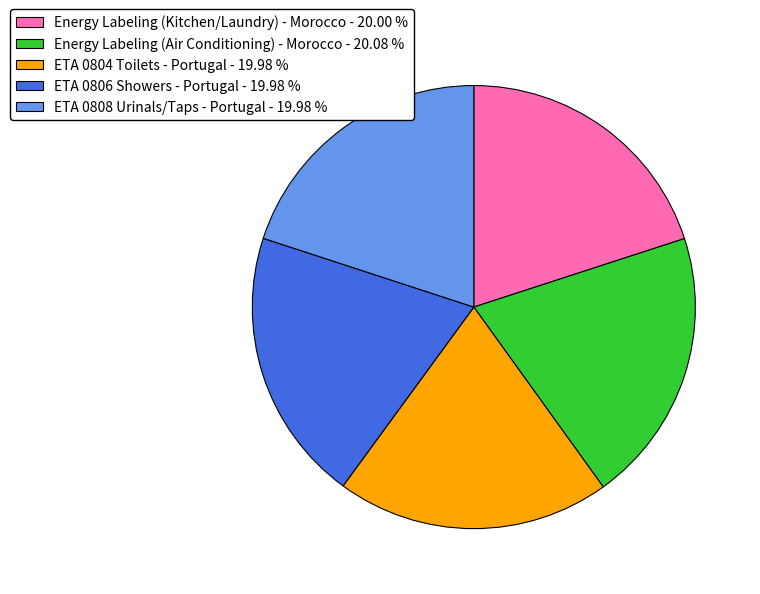

Is the sum of Energy Labeling (Air Conditioning) - Morocco and ETA 0806 Showers - Portugal greater than half?

No